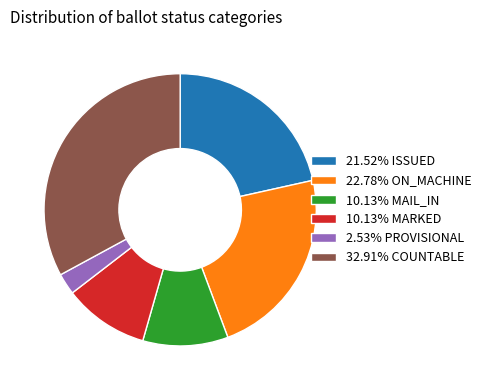

Combined, do 21.52% ISSUED and 10.13% MARKED account for over 50%?

No